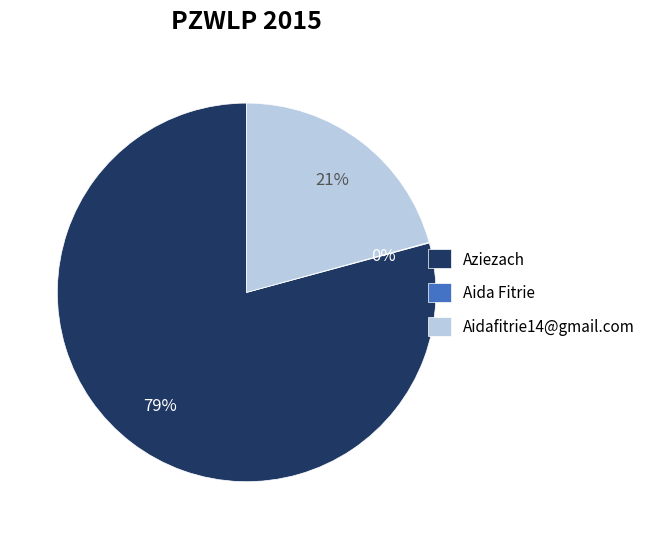

To the nearest percent, what percentage of the pie is Aidafitrie14@gmail.com?

21%